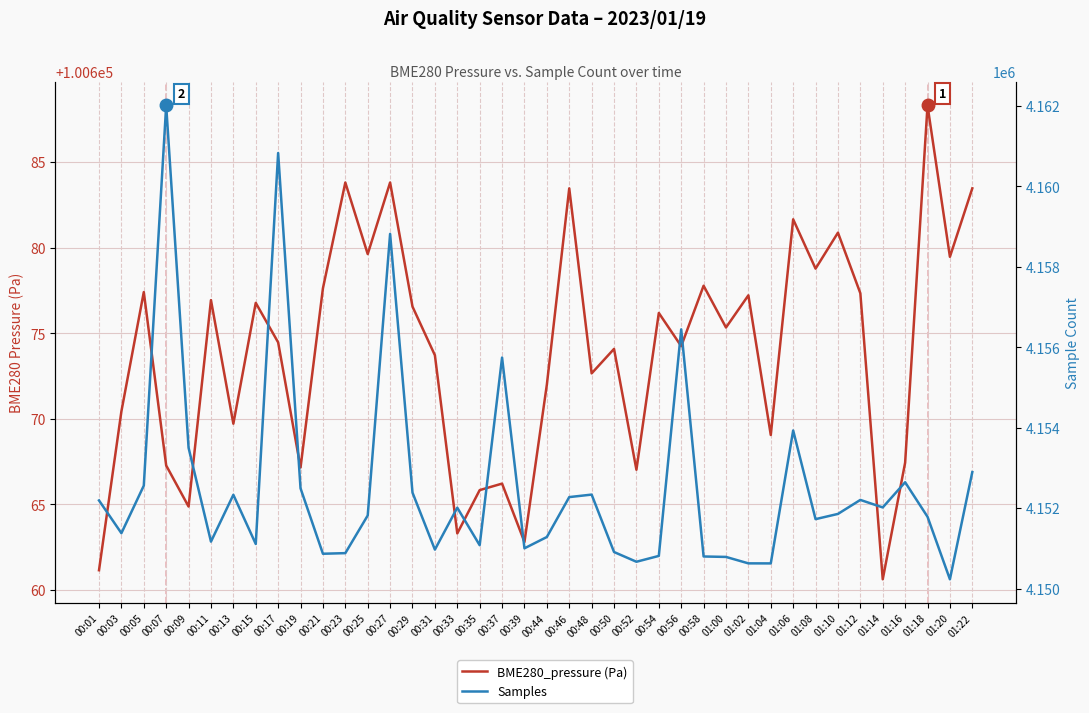

Which category has the highest value in the BME280_pressure (Pa) series?

01:18